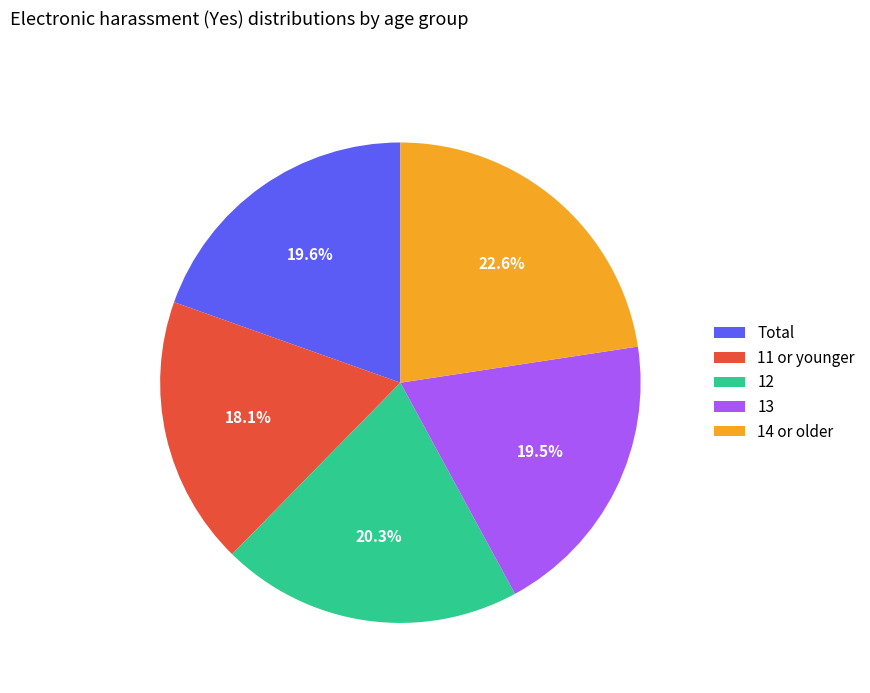

To the nearest percent, what percentage of the pie is Total?

20%